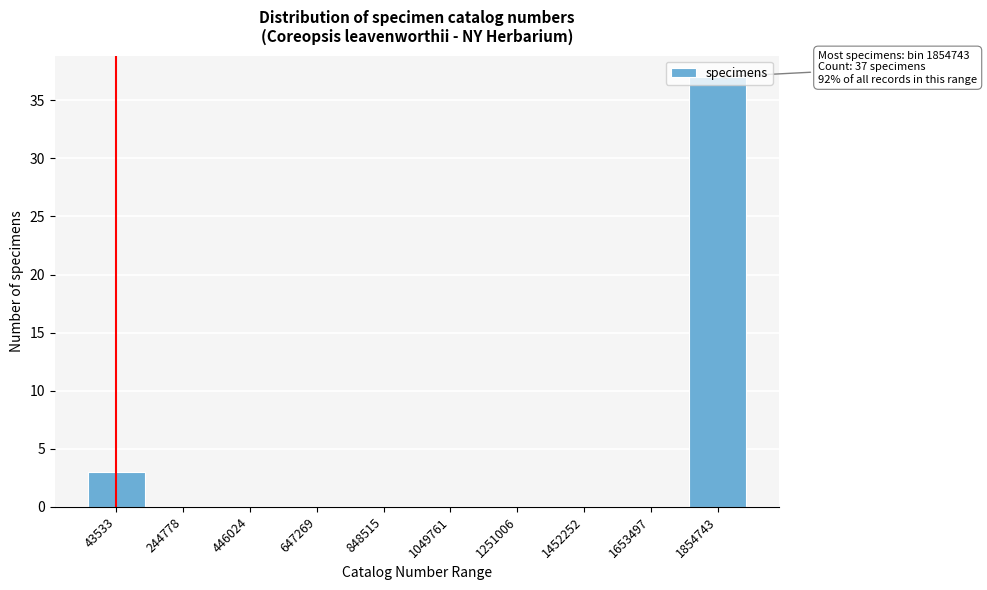

At which label is the value closest to 18?

43533